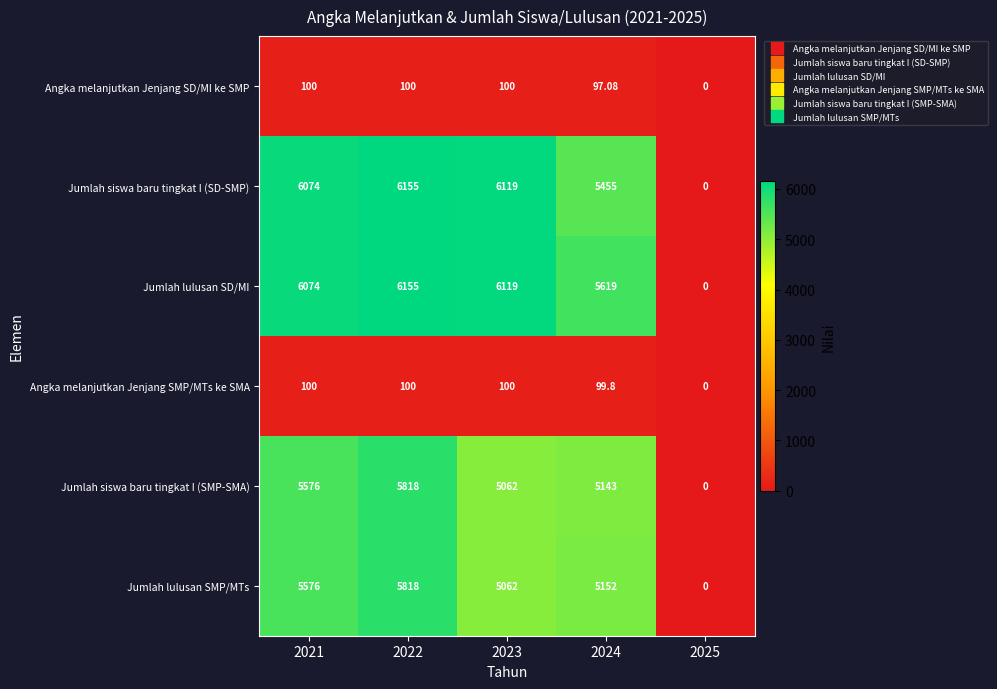

Between 2022 and 2024, which series saw the biggest shift?

Jumlah siswa baru tingkat I (SD-SMP)